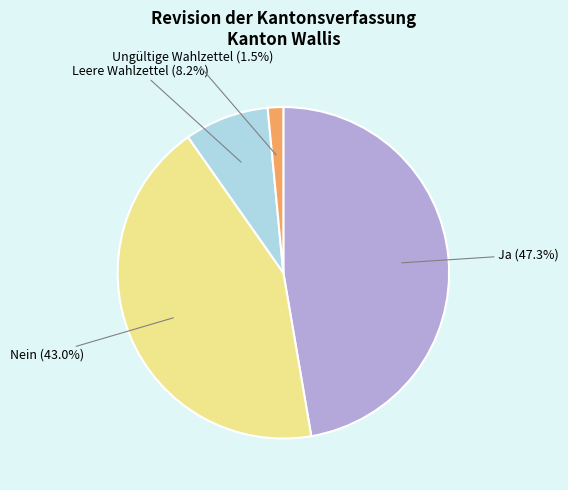

Is there any slice that represents more than half of the pie?

No